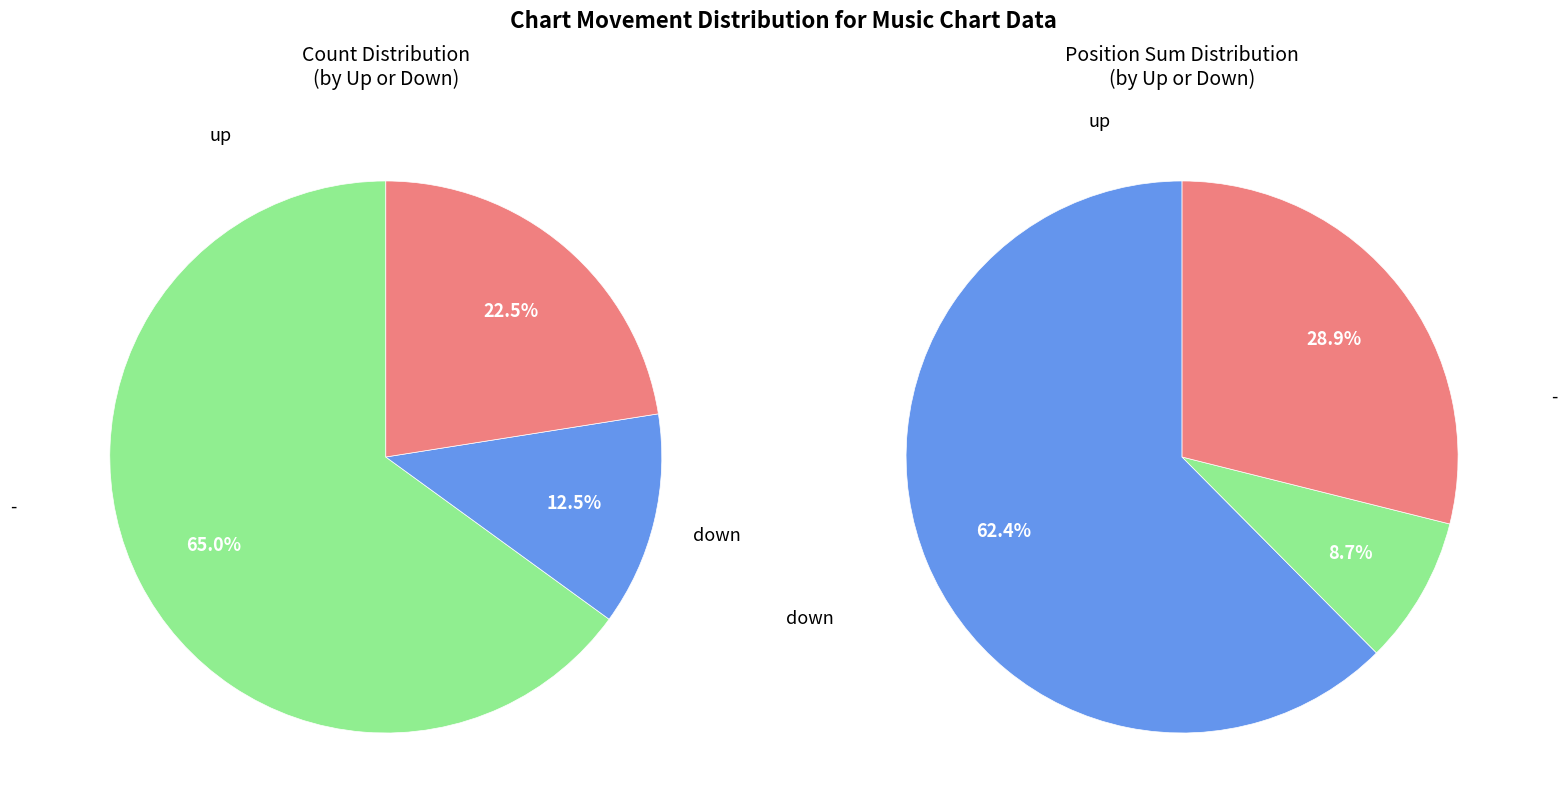

Count the number of slices in the pie.

3